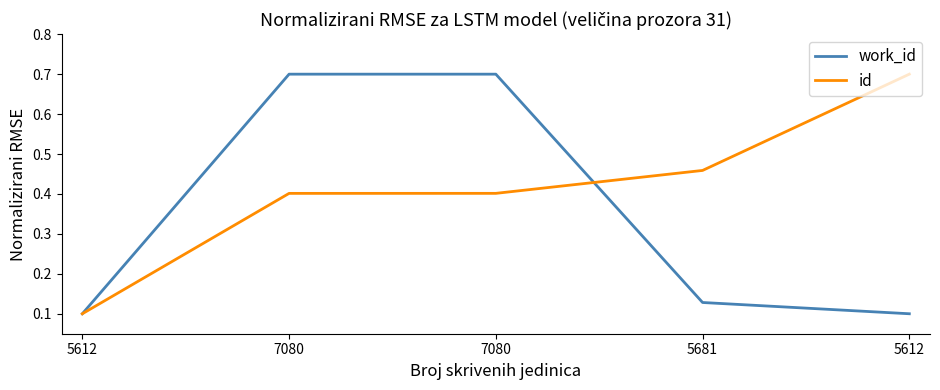

Which series changed the most between 7080 and 5681?

work_id